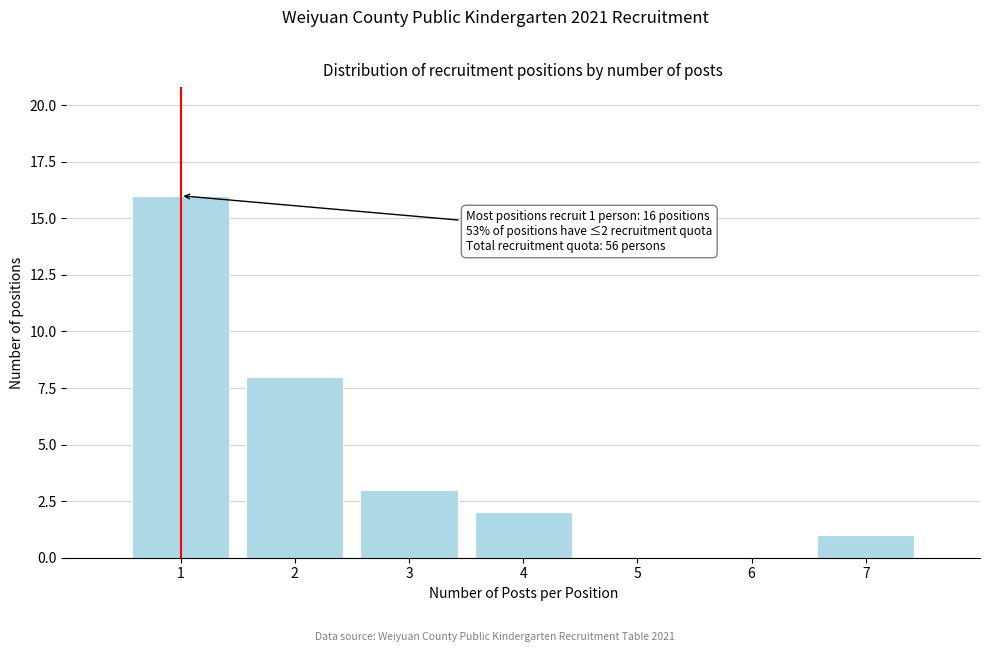

Reading left to right, extract all data points from this chart.

1=16	2=8	3=3	4=2	5=0	6=0	7=1